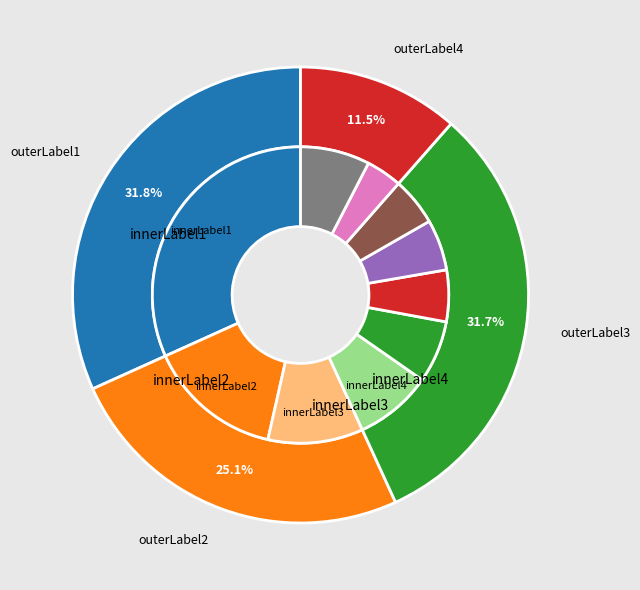

The pct55 slice represents 6% of the pie. True or false?

True